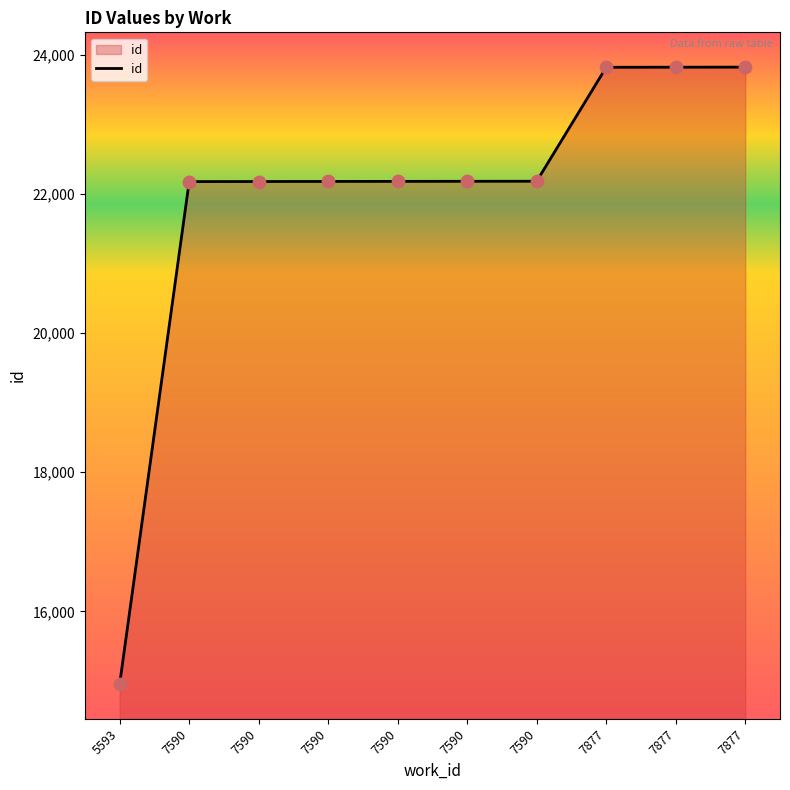

Which has a higher value, 7590 or 7590?

7590